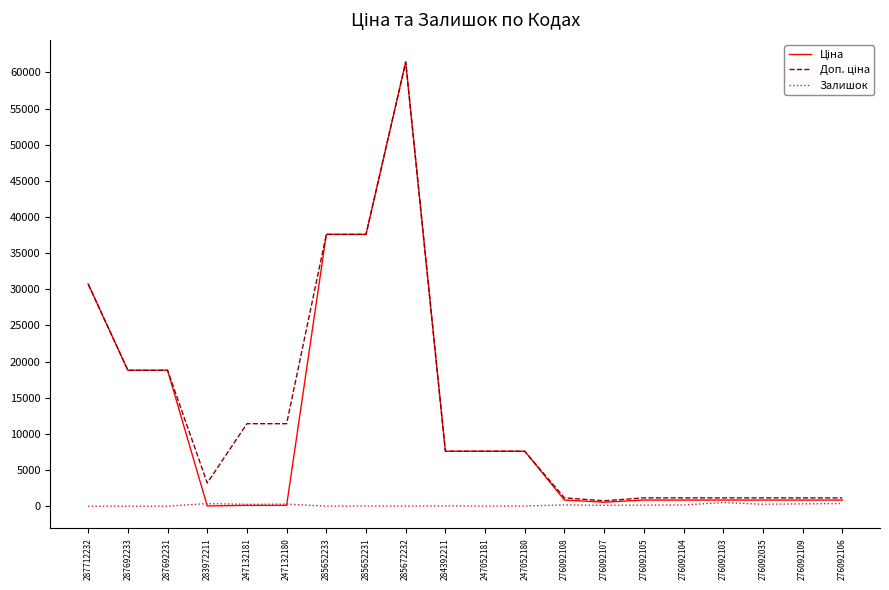

What is the greatest value displayed?

61434.3